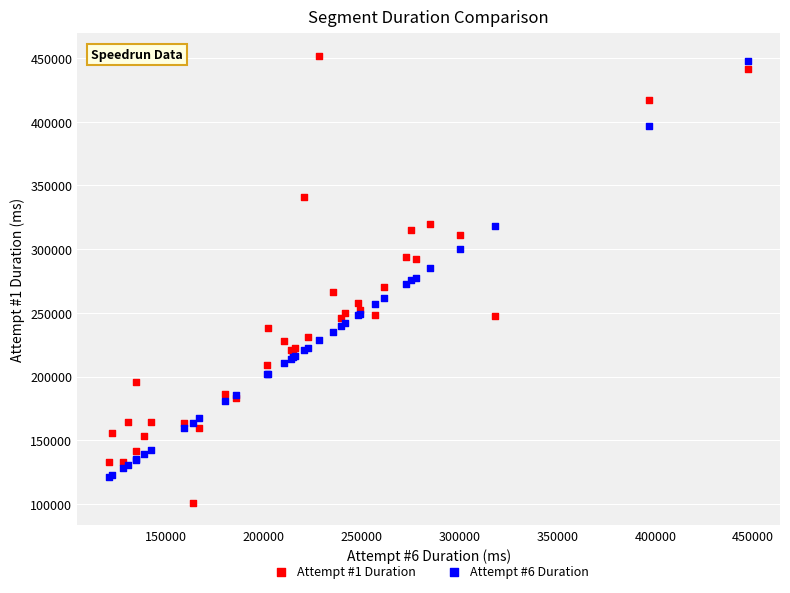

Which series has the largest Y range (max minus min)?

Attempt #1 Duration